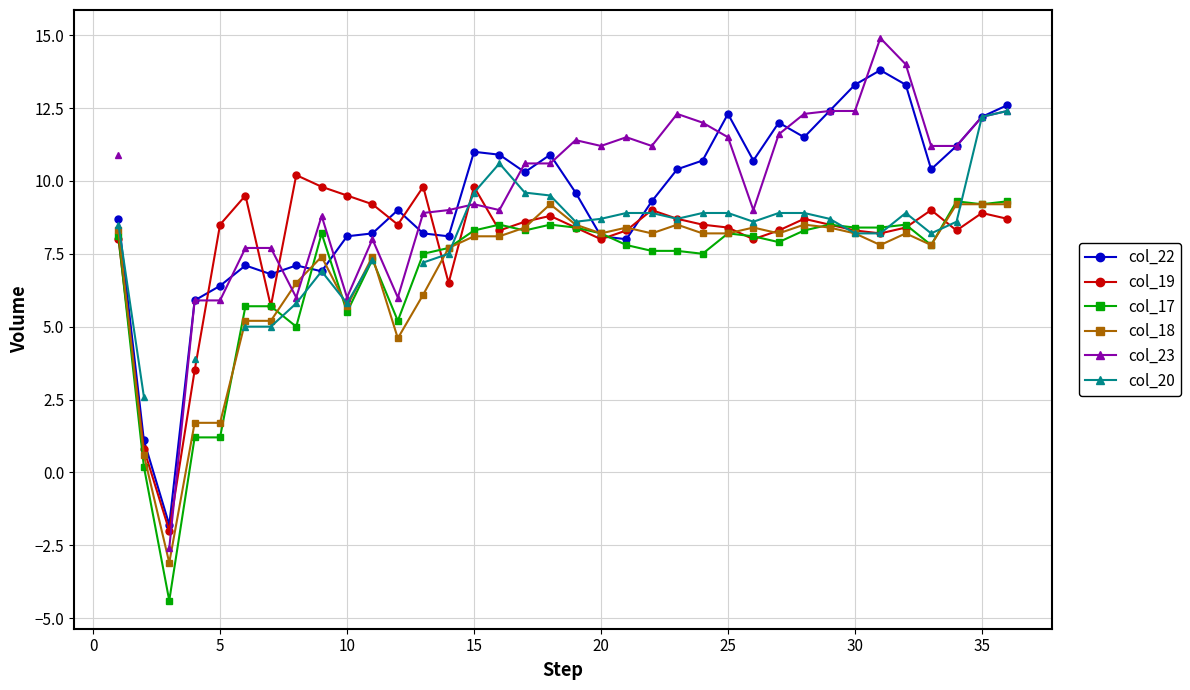

In col_18, how many points are lower than both neighbors (excluding endpoints)?

8